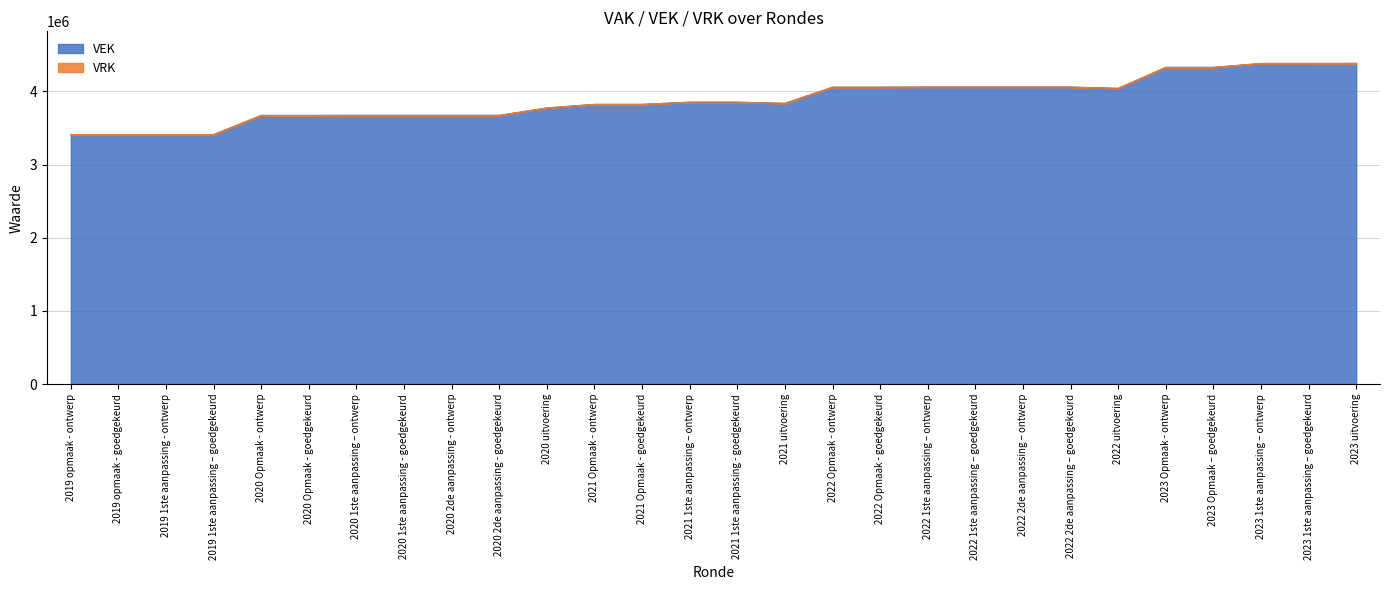

What is the difference between the values at 2023 Opmaak – goedgekeurd and 2021 Opmaak - ontwerp?

505616